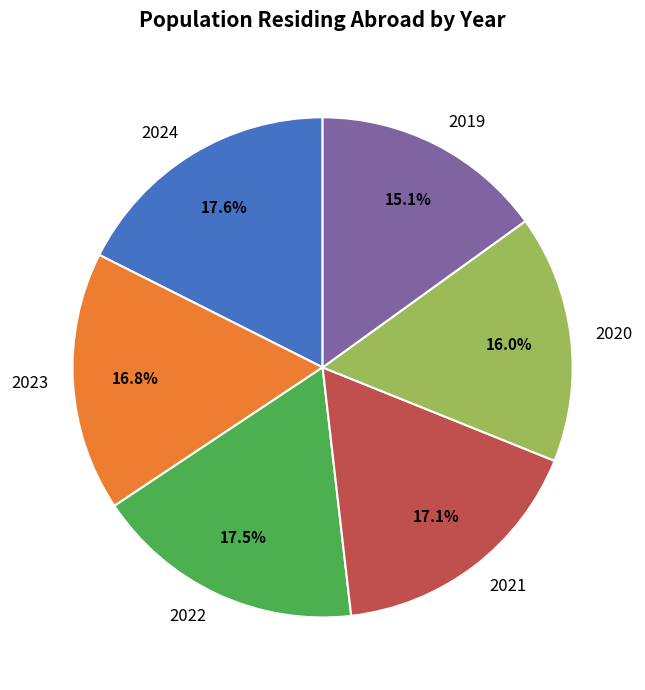

Is the sum of 2022 and 2023 greater than half?

No